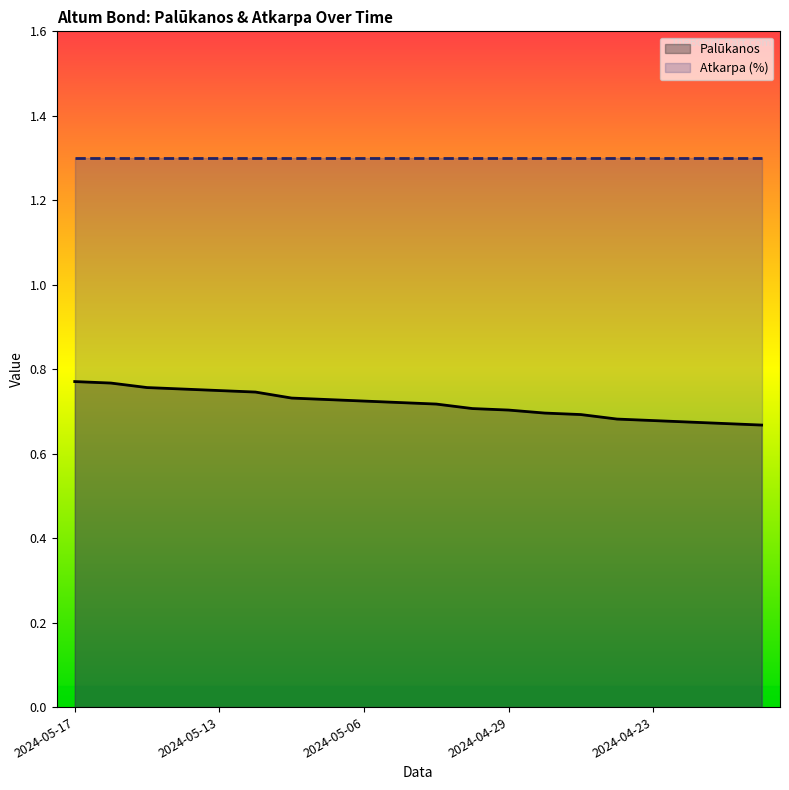

What is the label of the 16th point from the right?

2024-05-13